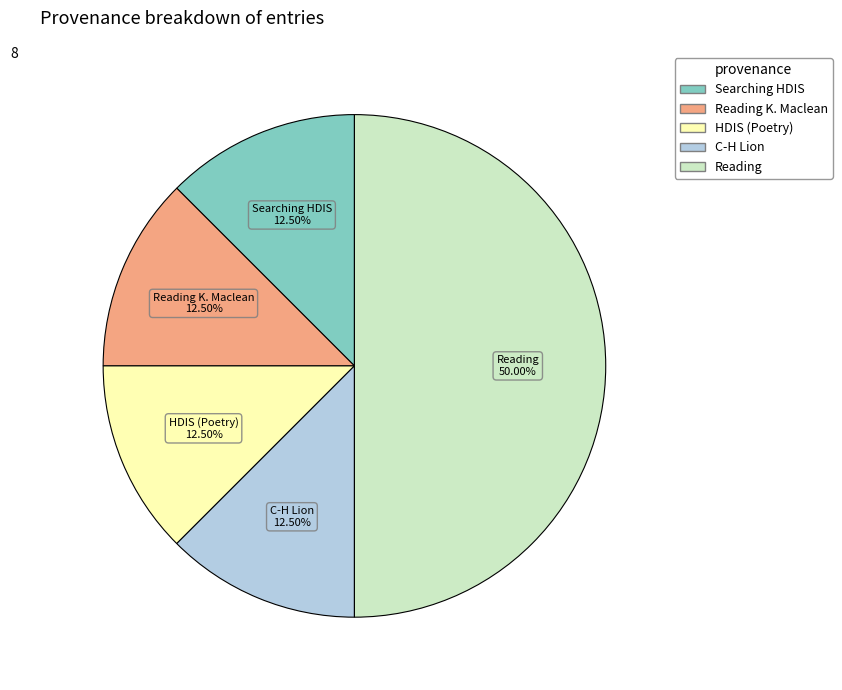

Is Reading K. Maclean the majority of the pie?

No